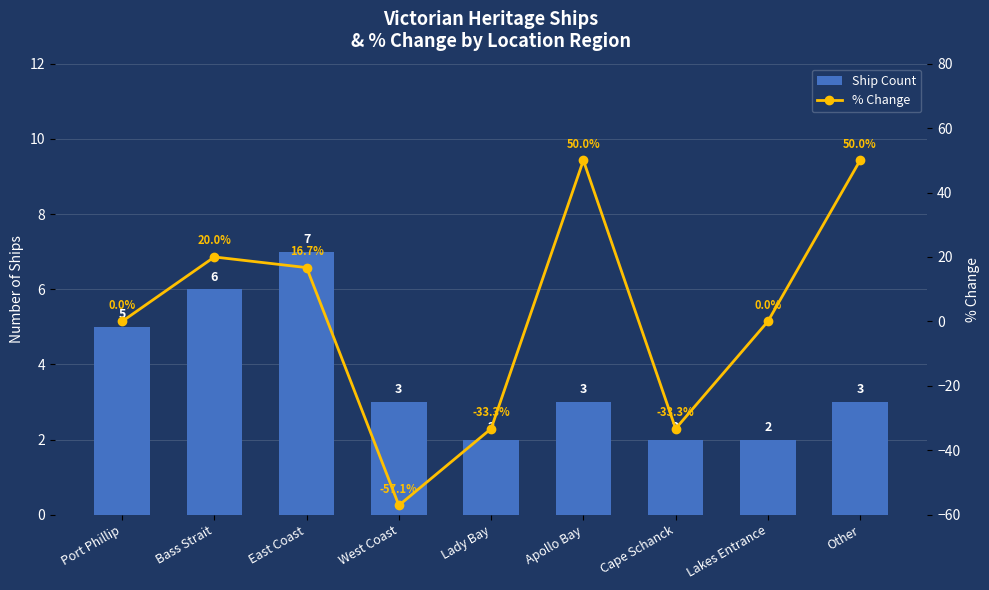

True or false: % Change has a value of 9.1 at Bass Strait.

False